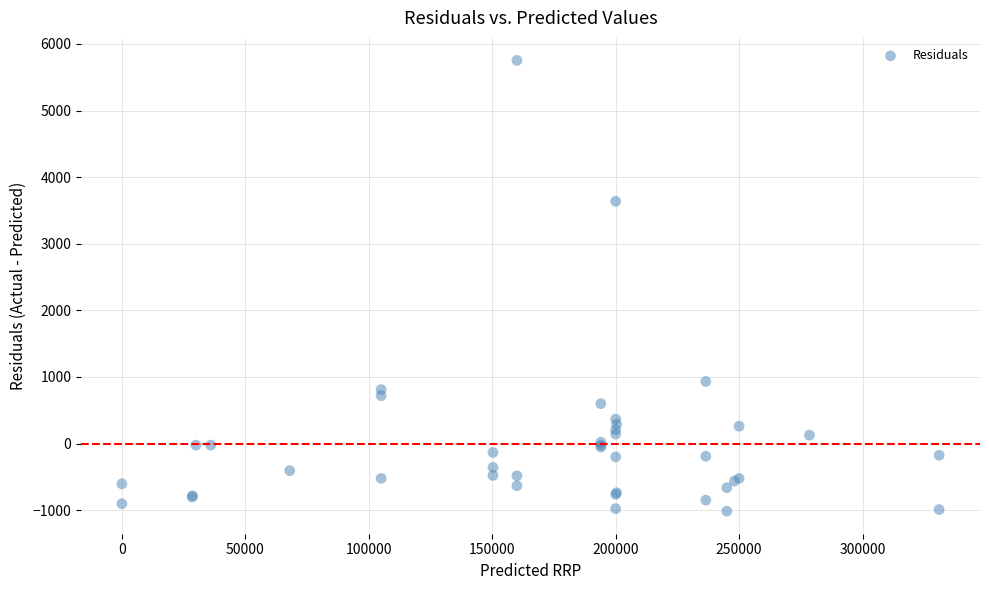

What Y value in the scatter plot is closest to 2368?

3637.2